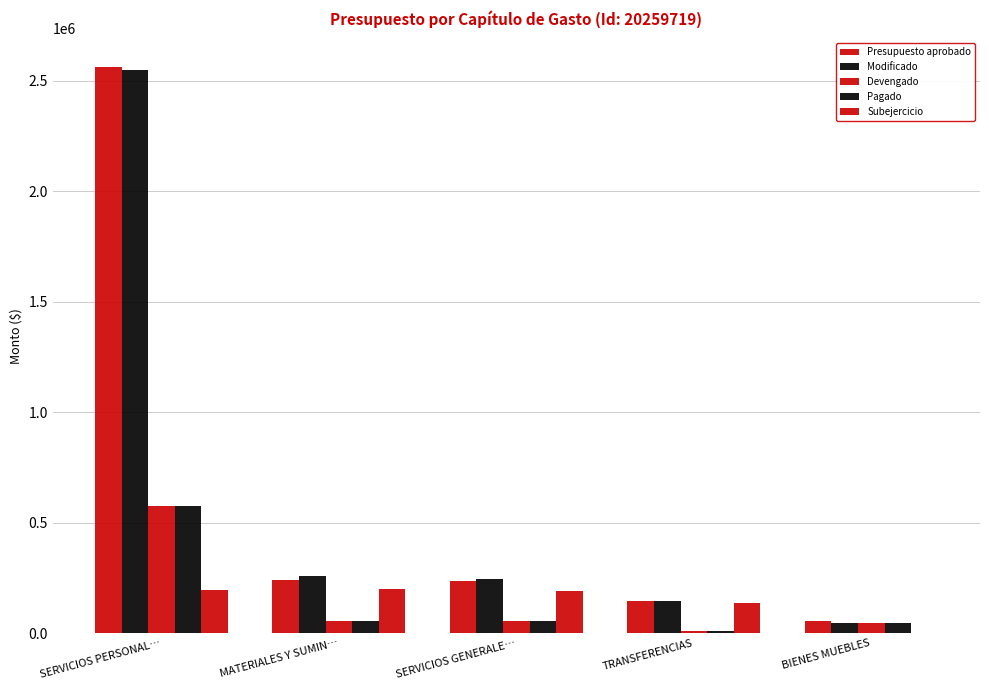

How many positive values does the Subejercicio series have?

4